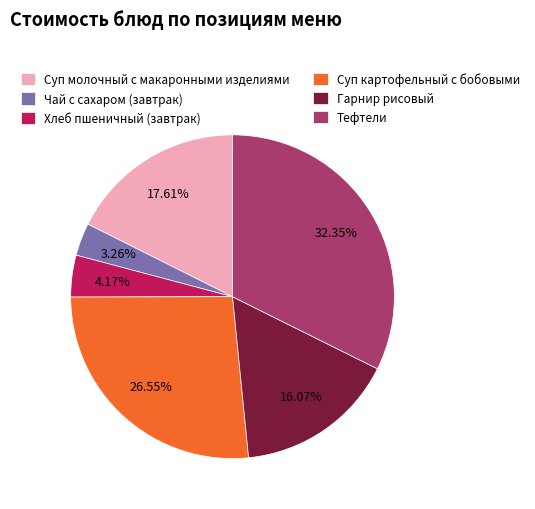

Is there a majority slice in this chart?

No